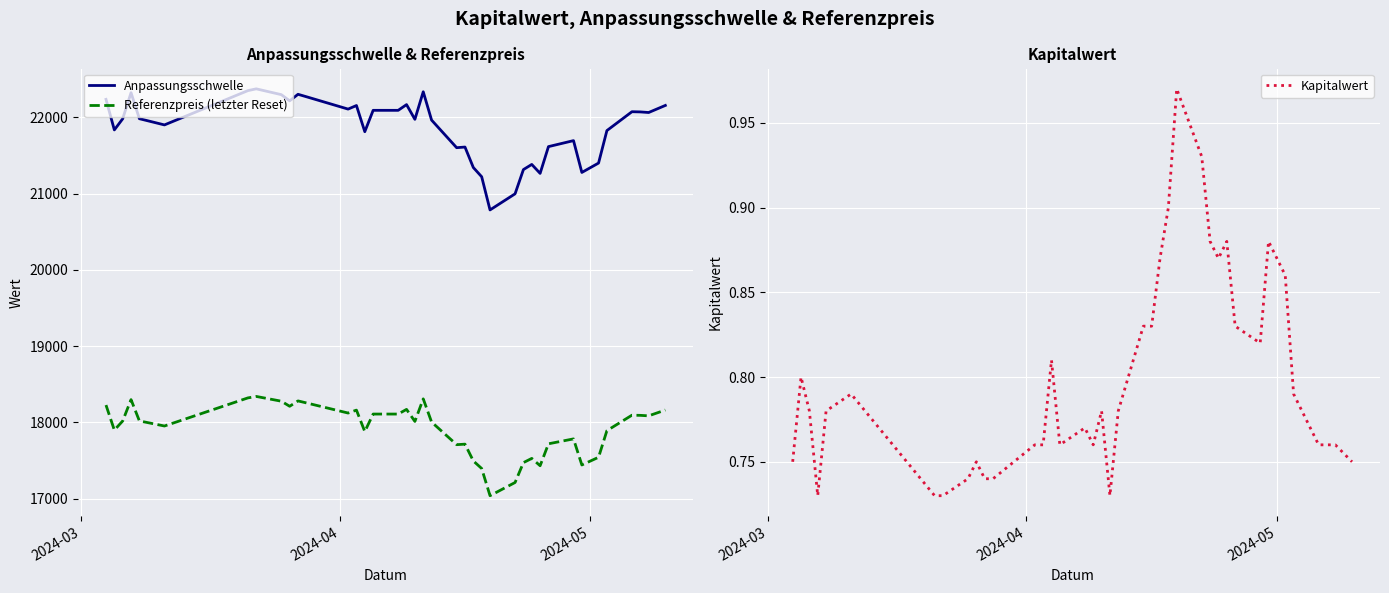

Does the chart display data point markers on the line(s)?

No